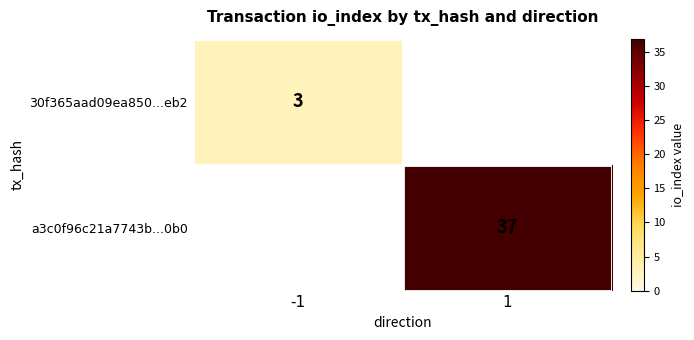

The value of a3c0f96c21a7743b...0b0 at 1 is 37. True or false?

True